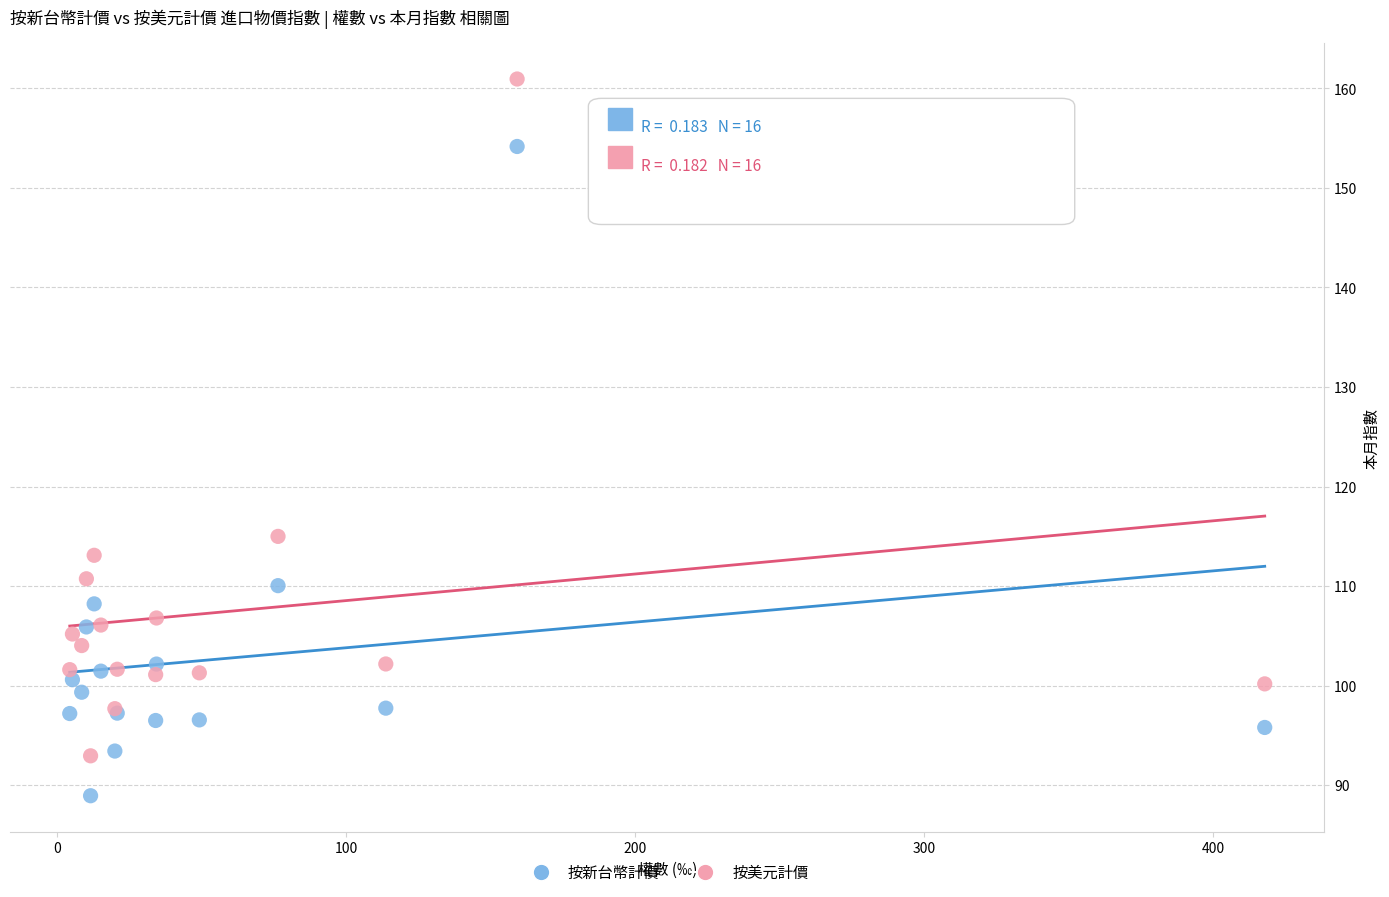

What are all the series names shown in the legend?

按新台幣計價, 按美元計價